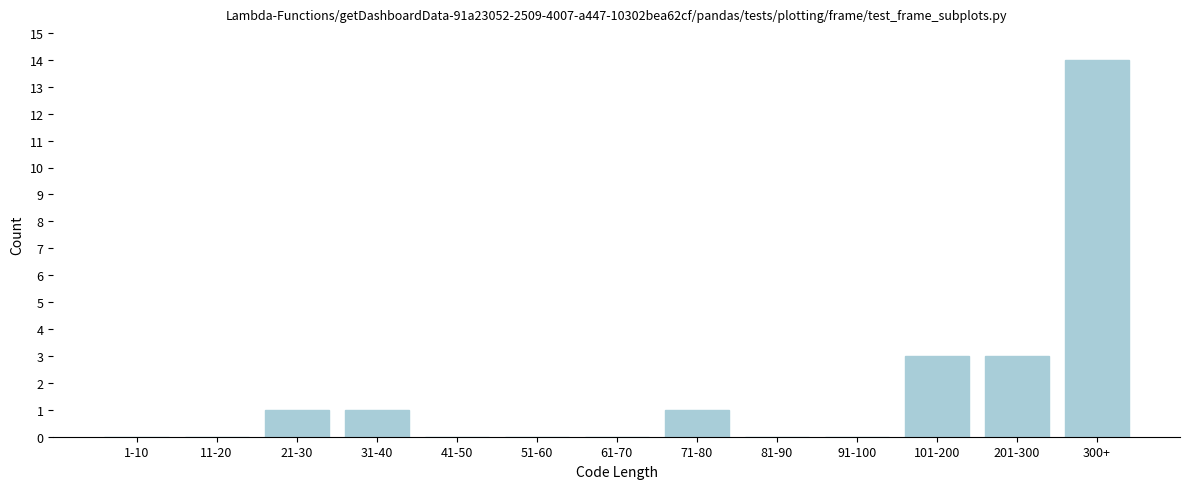

Reading left to right, extract all data points from this chart.

1-10=0	11-20=0	21-30=1	31-40=1	41-50=0	51-60=0	61-70=0	71-80=1	81-90=0	91-100=0	101-200=3	201-300=3	300+=14